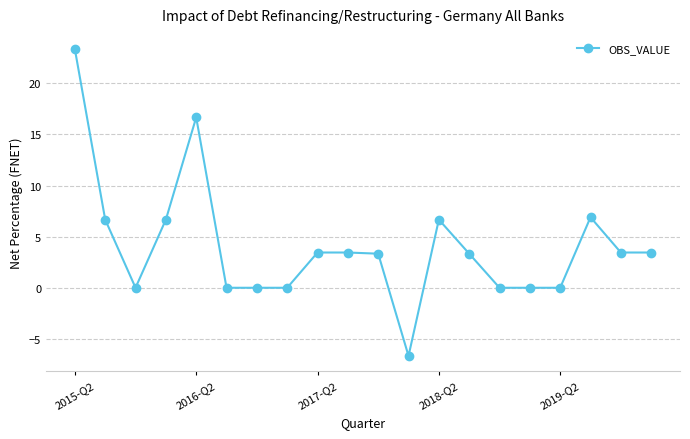

What is the smallest value displayed?

-6.7